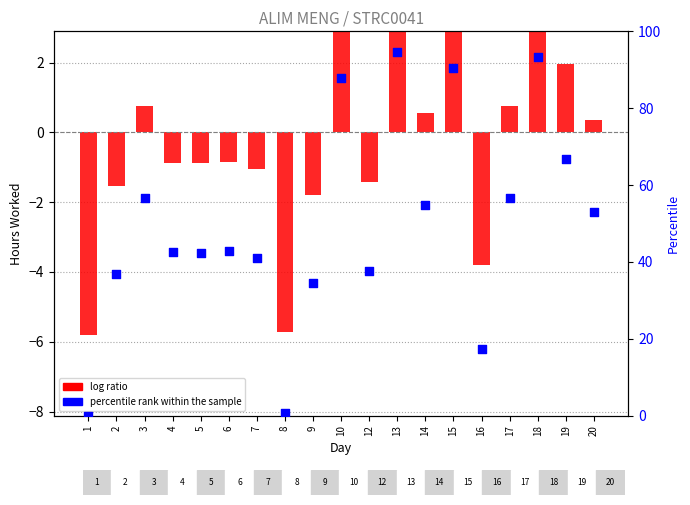

Which series reaches the minimum Y coordinate?

log ratio